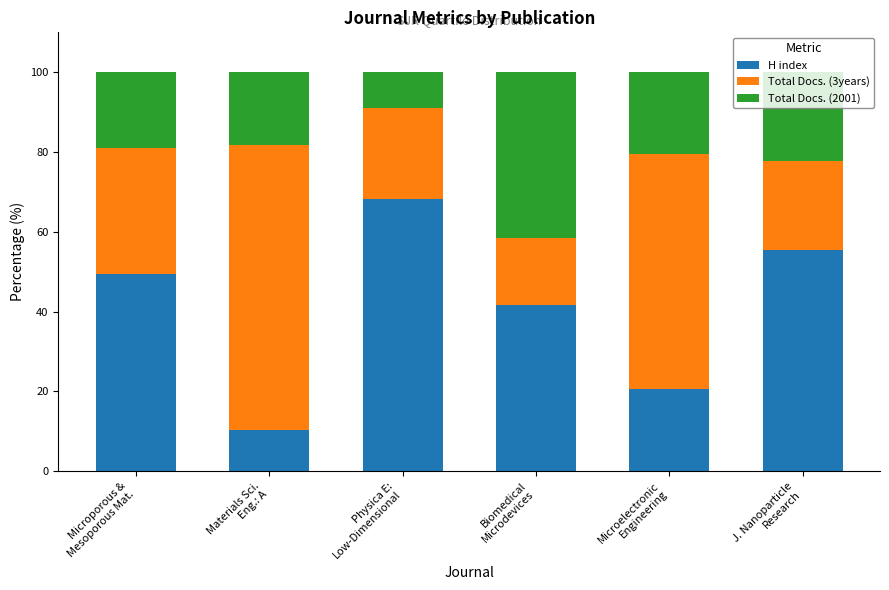

What is the sum of all H index values?

245.6